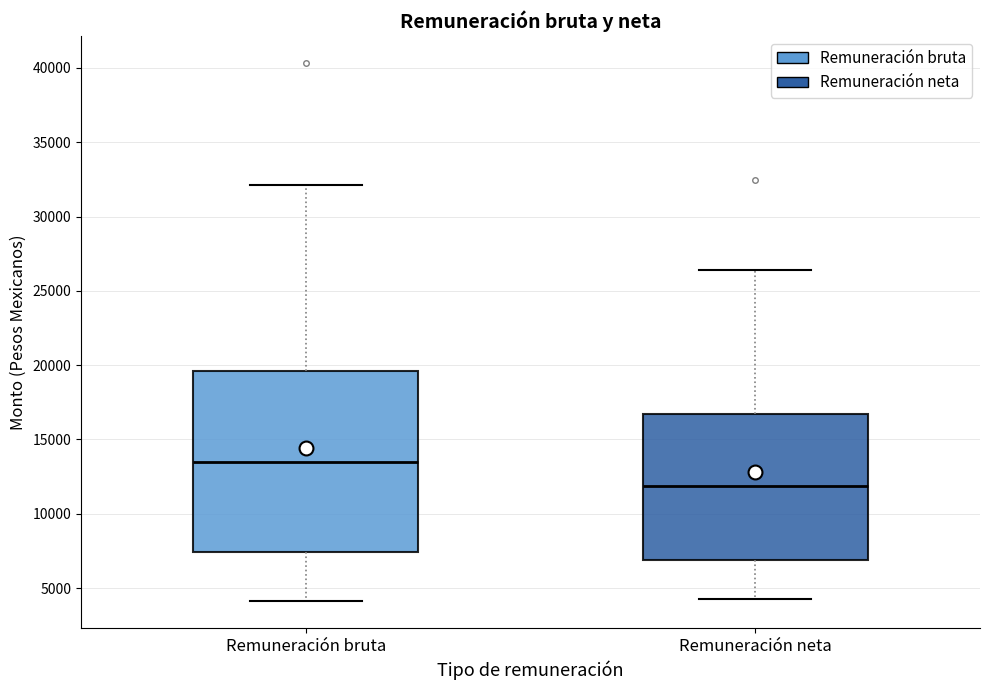

Which box's median line is the lowest?

Remuneración neta